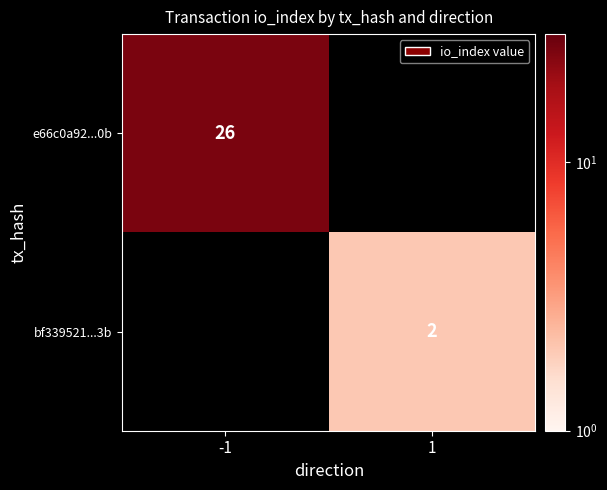

The bf339521...3b series shows 2 at 1. True or false?

True